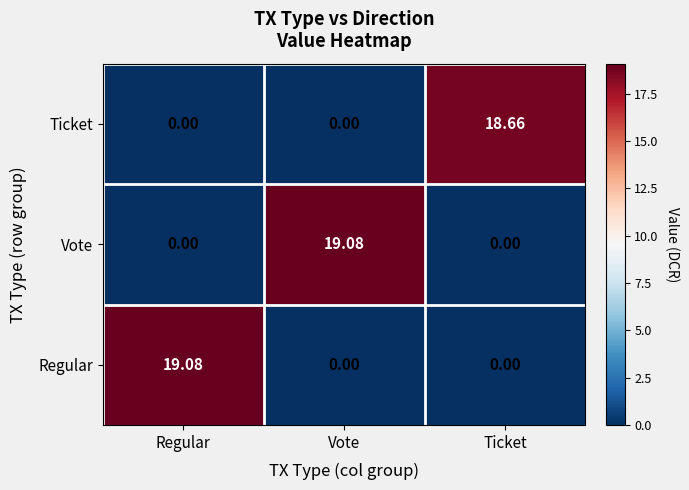

Is the value of Vote at Vote greater than the value of Regular at Ticket?

Yes